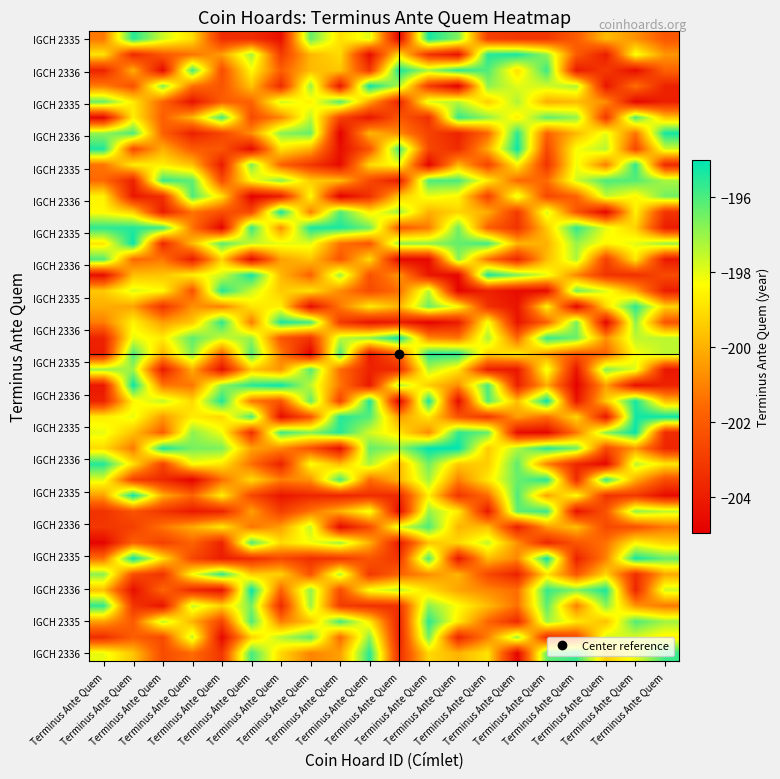

What is the total value across all series at Terminus Ante Quem?

-8003.2